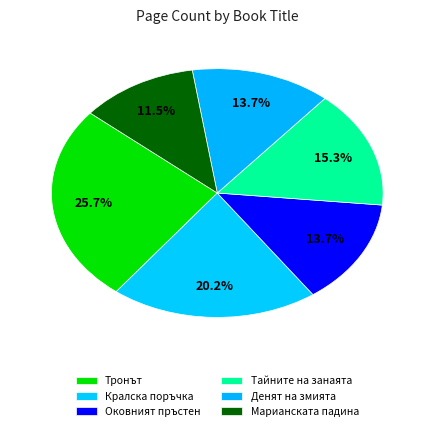

Is there a majority slice in this chart?

No